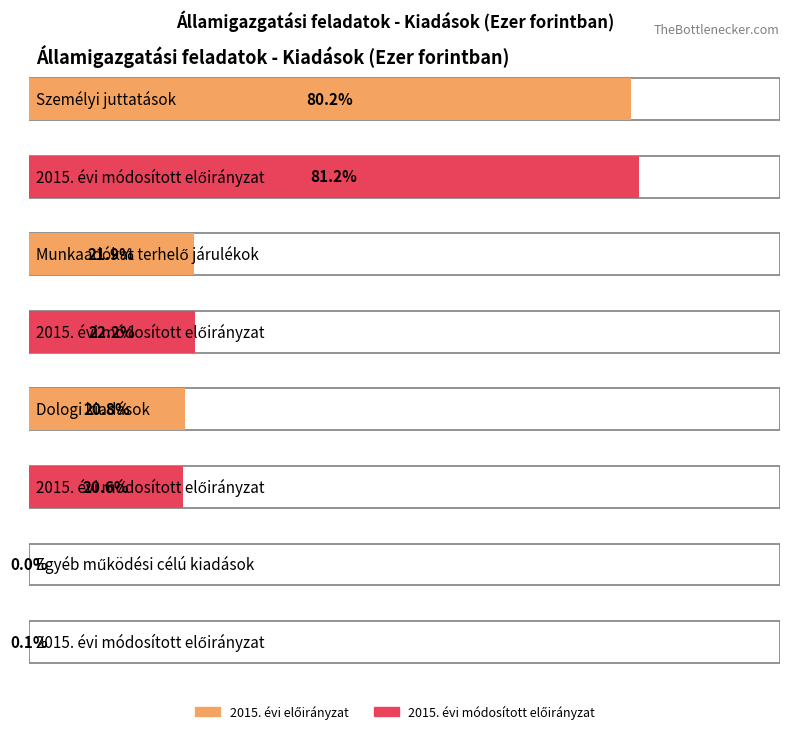

The 2015. évi előirányzat series shows 24067 at Személyi juttatások. True or false?

True